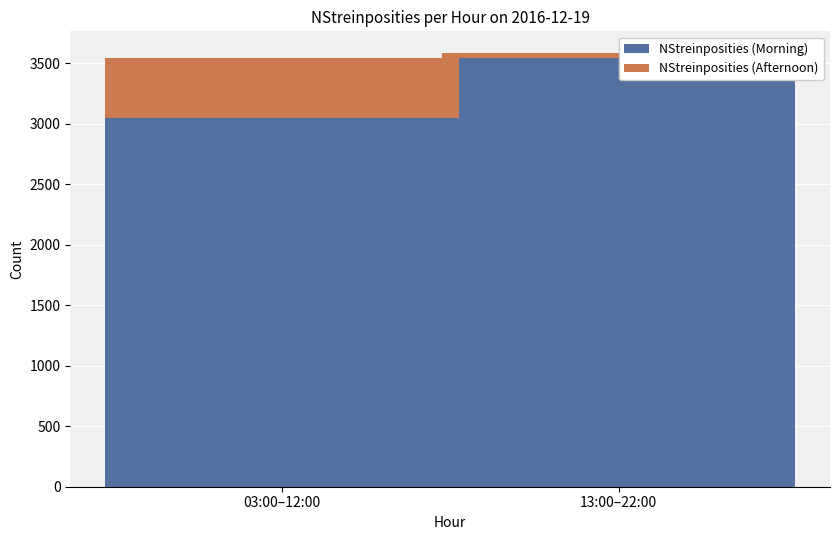

What position from the right is 03:00–12:00?

2